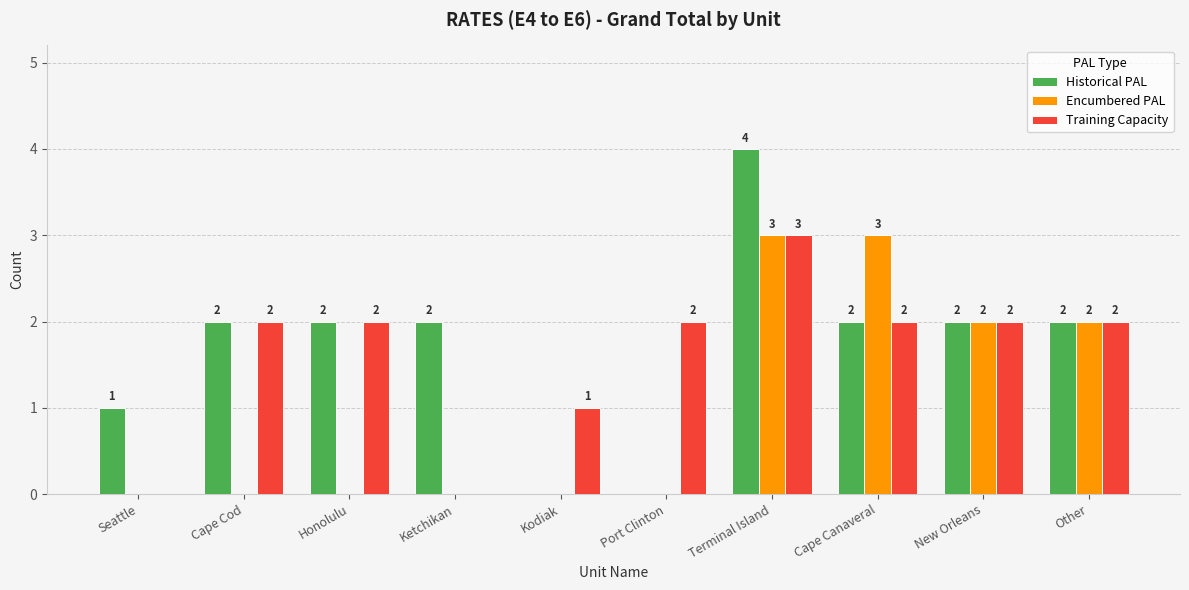

Reading left to right, transcribe all the data shown in this chart.

Historical PAL: 1	2	2	2	0	0	4	2	2	2
Encumbered PAL: 0	0	0	0	0	0	3	3	2	2
Training Capacity: 0	2	2	0	1	2	3	2	2	2